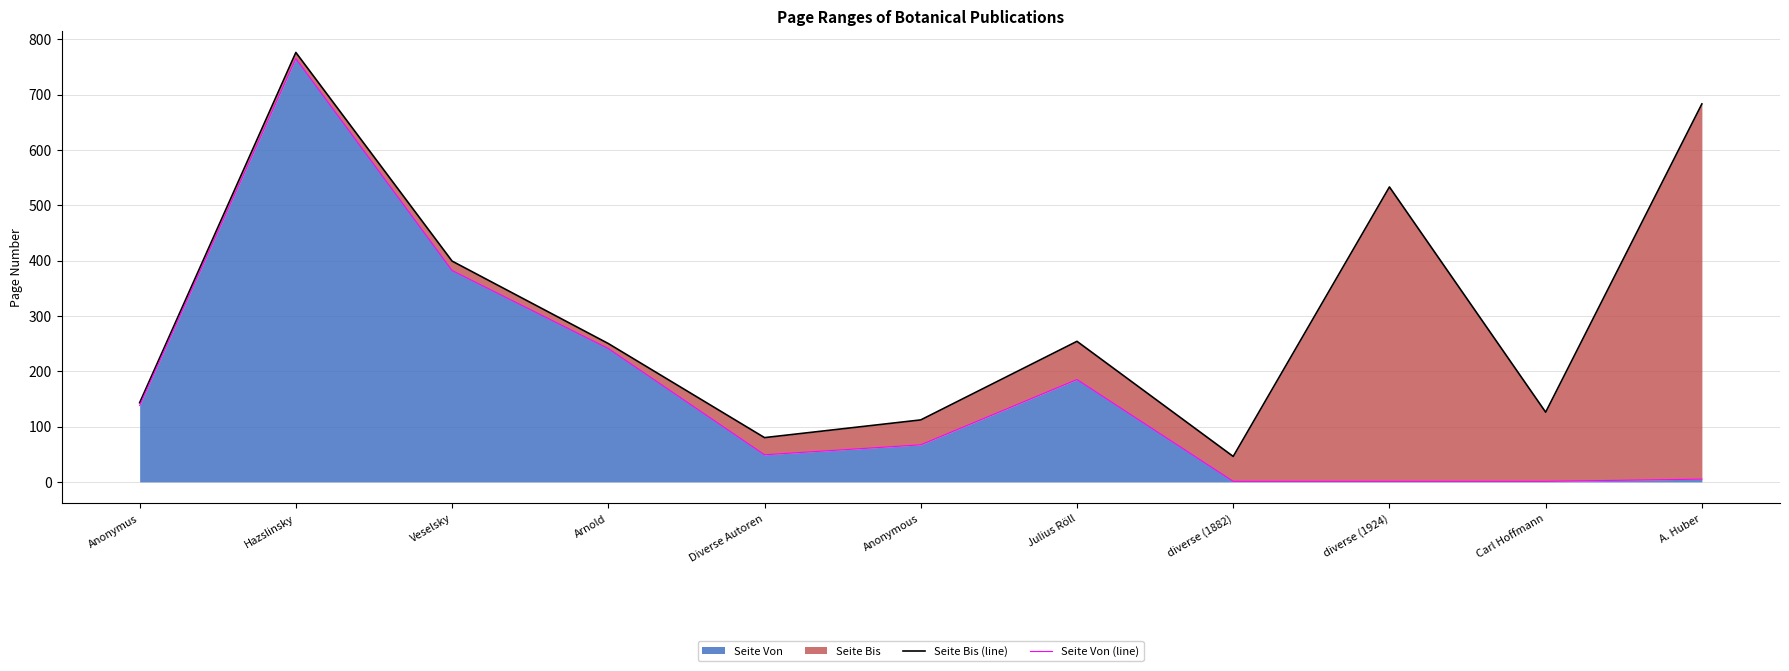

Which series has the largest total across all categories?

Seite Bis (line)